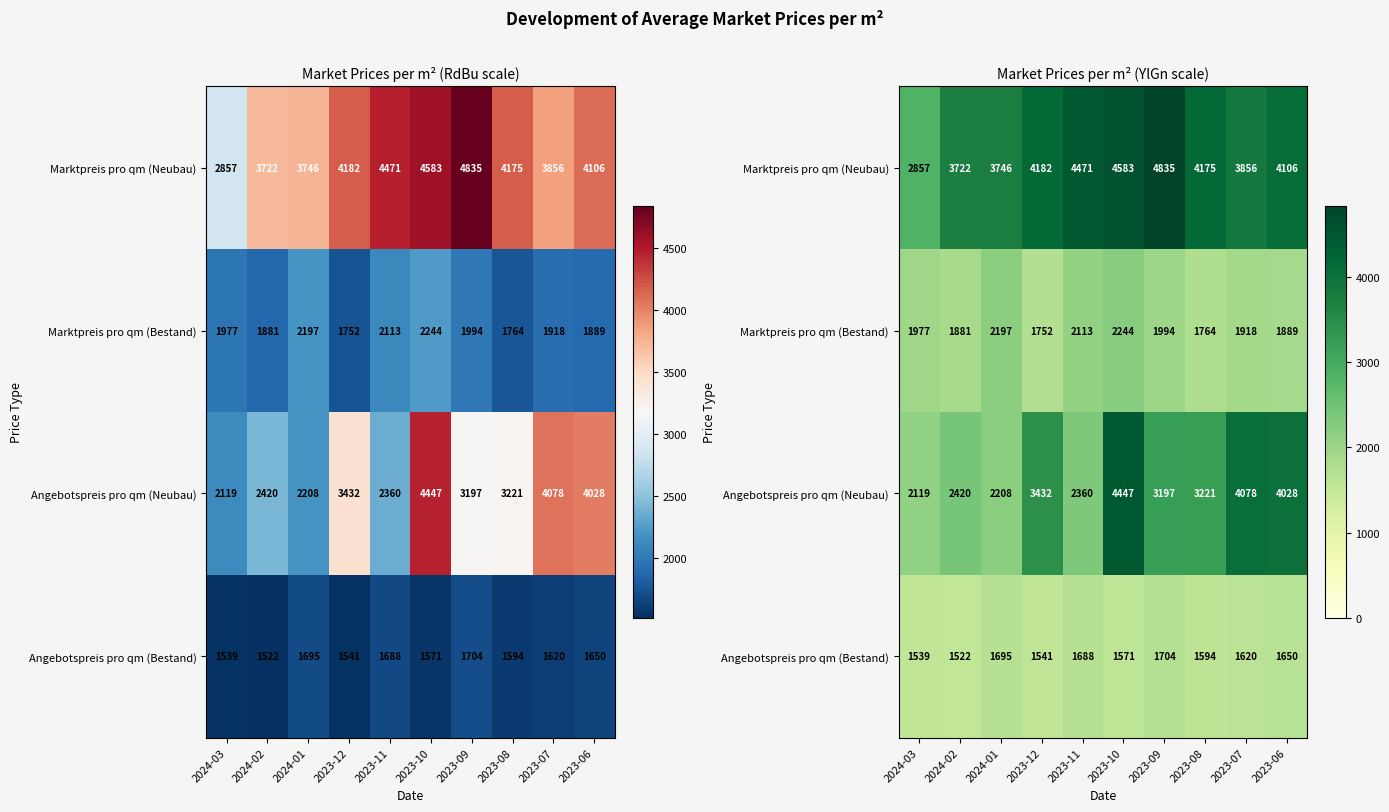

What is the maximum value shown in the chart?

4834.7